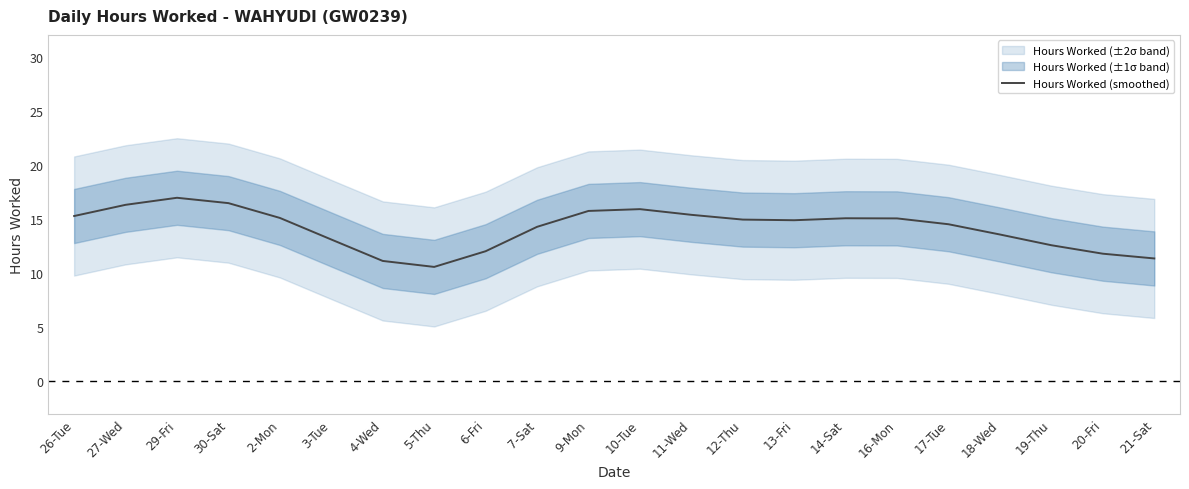

The chart shows a value of 12.6 at 19-Thu. True or false?

True